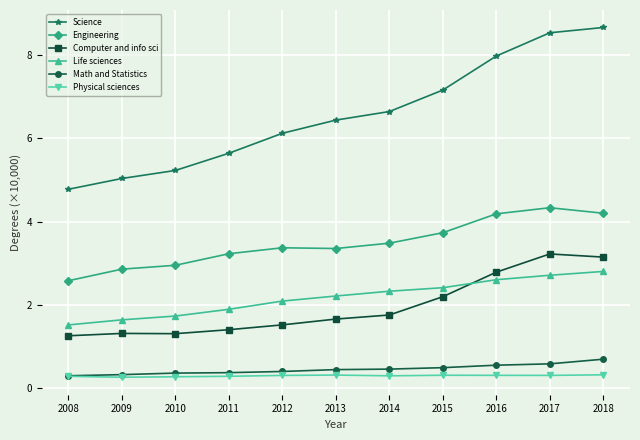

Which series has the largest range (max minus min)?

Science